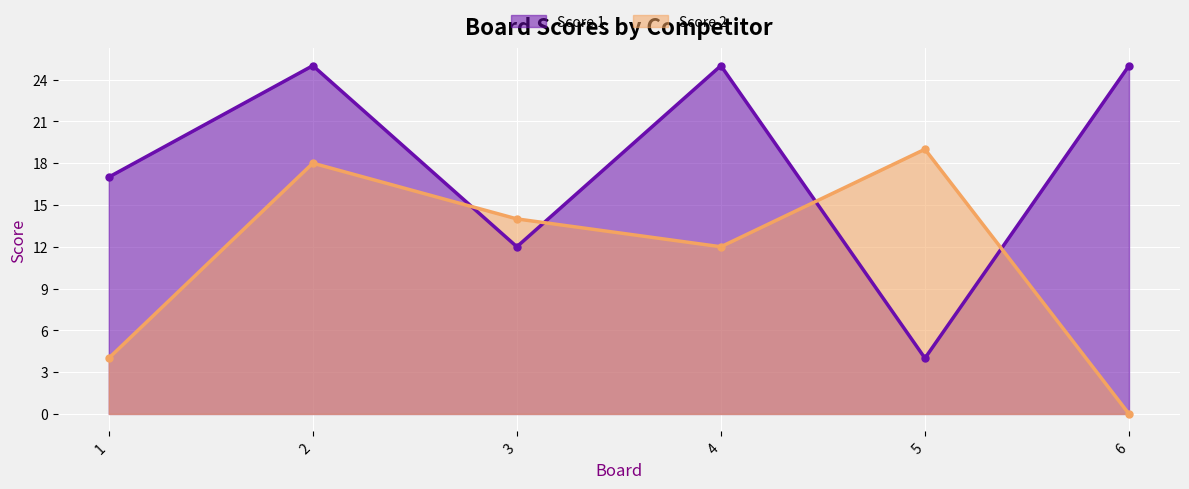

Which category has the lowest value in the Score 2 series?

6